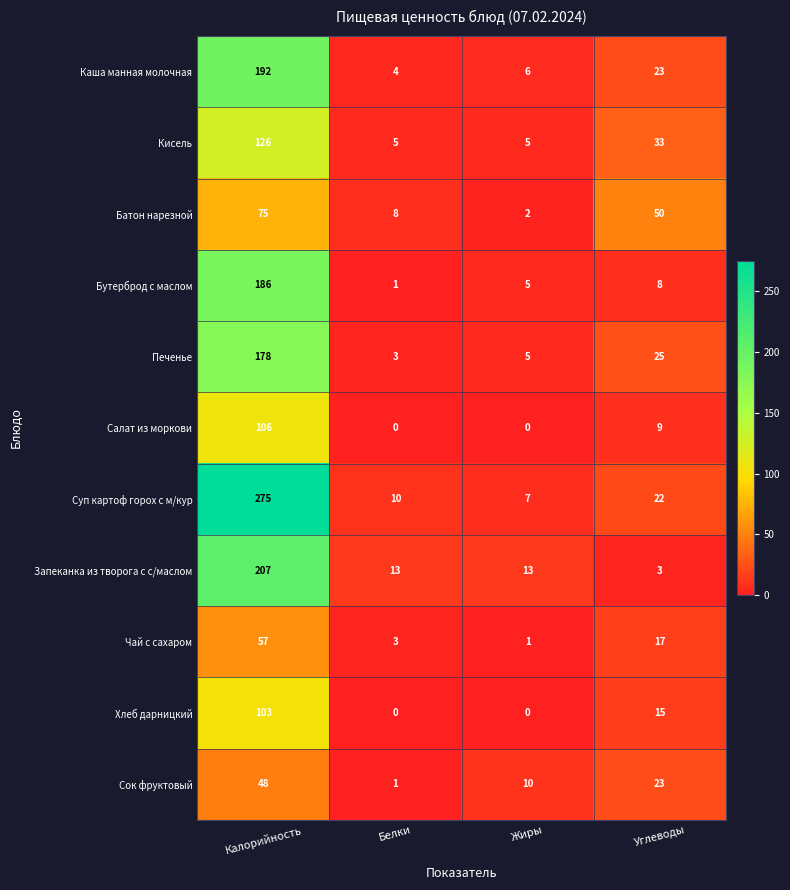

Which series has the largest range (max minus min)?

Суп картоф горох с м/кур